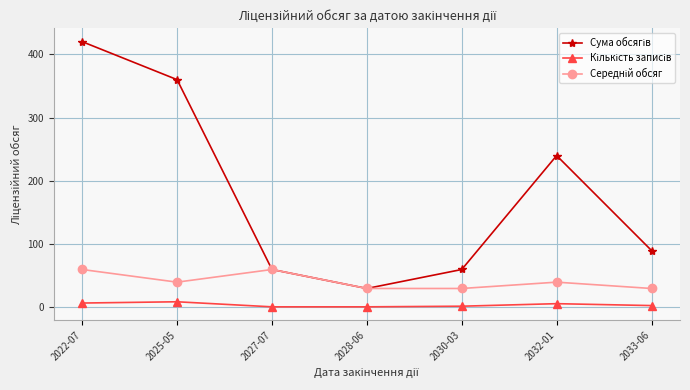

At how many categories does at least one series exceed 83?

4